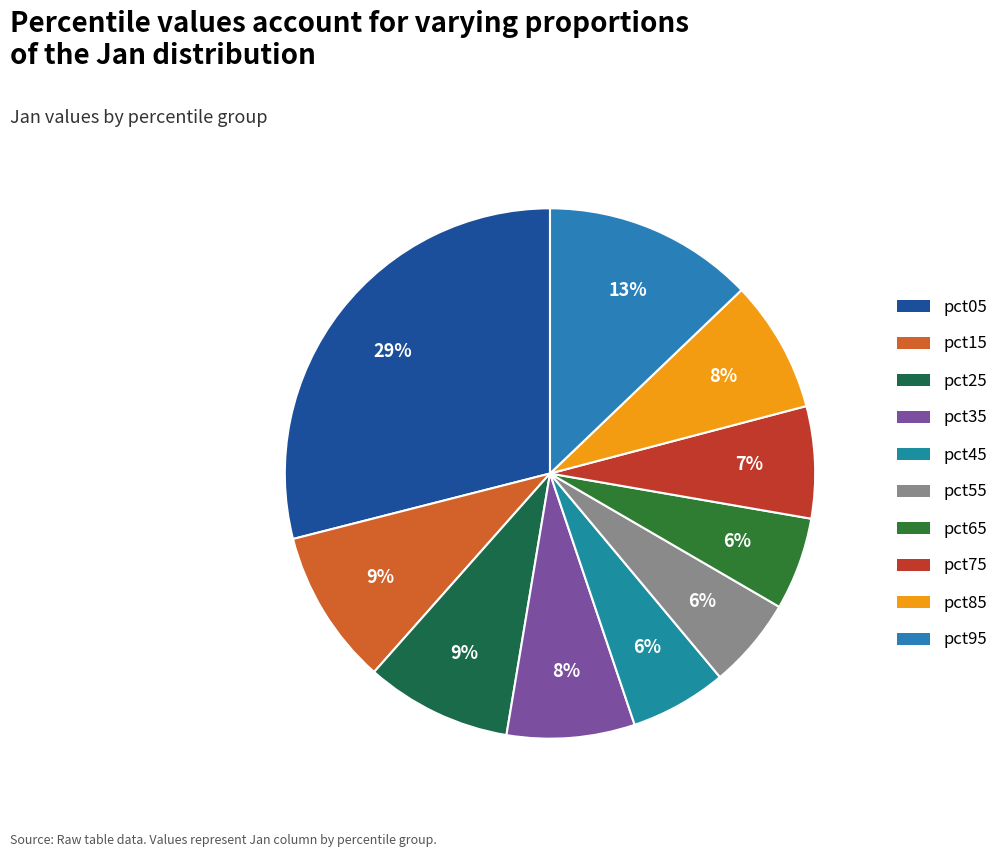

Combined, what portion of the pie is pct35 and pct95?

20.6%